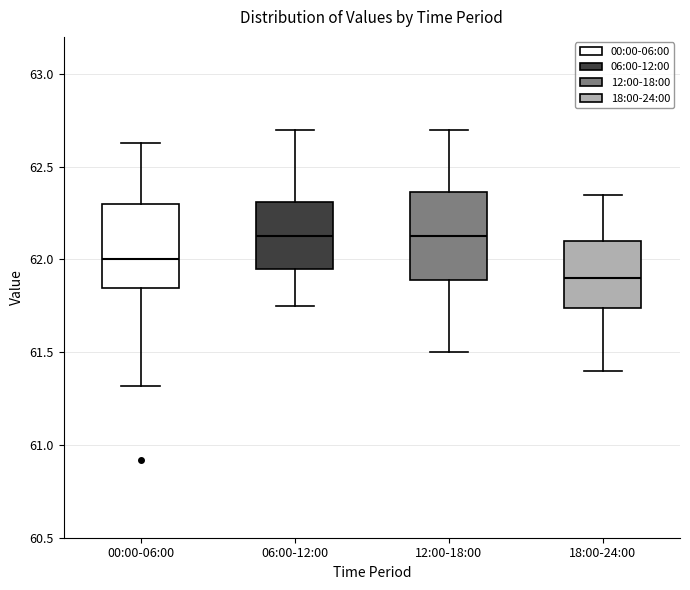

Reading left to right, transcribe this box plot: for each box, give where its median line is, the range the box spans, and where its two whiskers end, as read against the y-axis. The values are not printed on the chart, so give them approximately, as read against the axis.

00:00-06:00: median 62.00, box 61.85 to 62.30, whiskers 61.30 to 62.65
06:00-12:00: median 62.15, box 61.95 to 62.30, whiskers 61.75 to 62.70
12:00-18:00: median 62.15, box 61.90 to 62.35, whiskers 61.50 to 62.70
18:00-24:00: median 61.90, box 61.75 to 62.10, whiskers 61.40 to 62.35